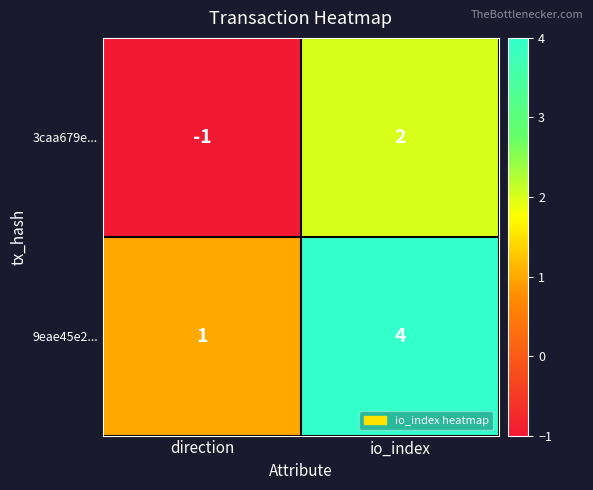

What is the greatest value displayed?

4